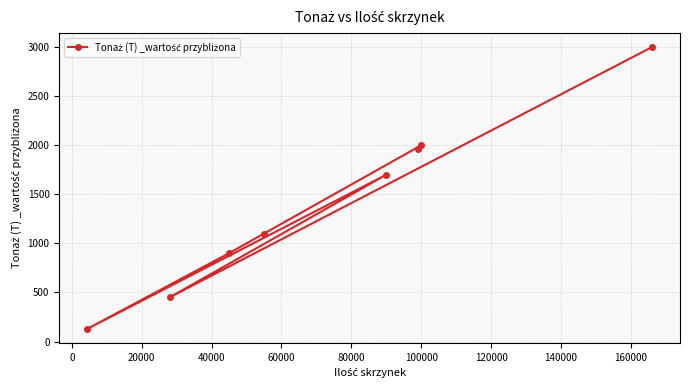

Does the chart display data point markers on the line(s)?

Yes